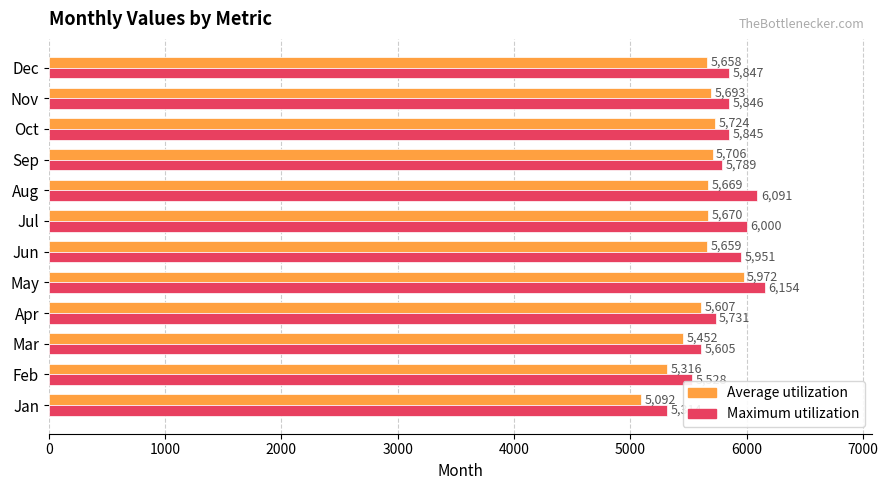

At May, list the series in order from largest to smallest.

Maximum utilization, Average utilization